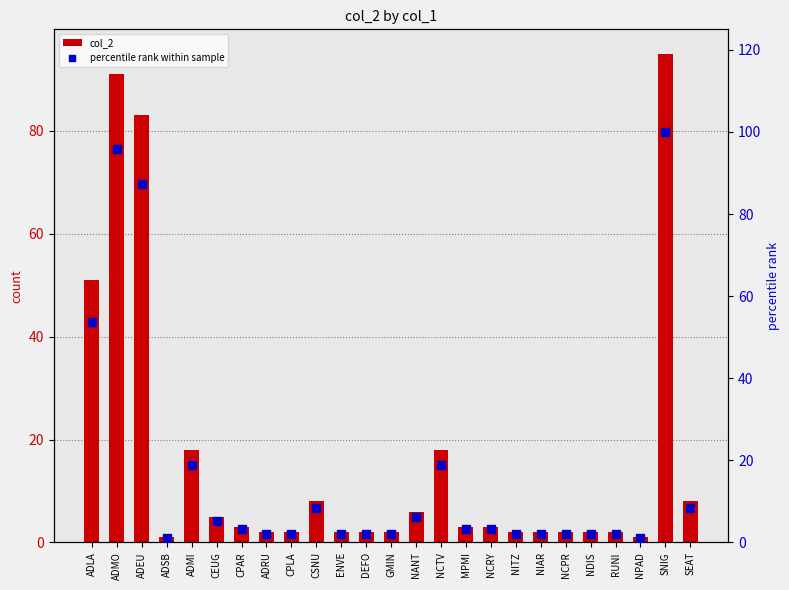

What are all the series names shown in the legend?

col_2, percentile rank within sample